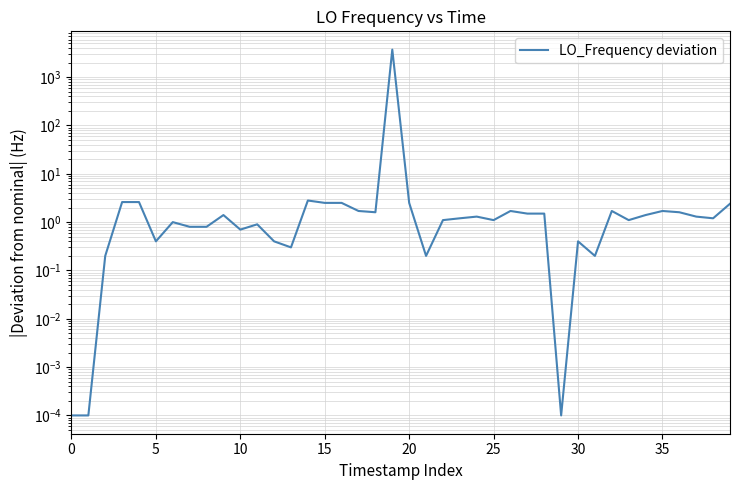

What is the average value?

93.9